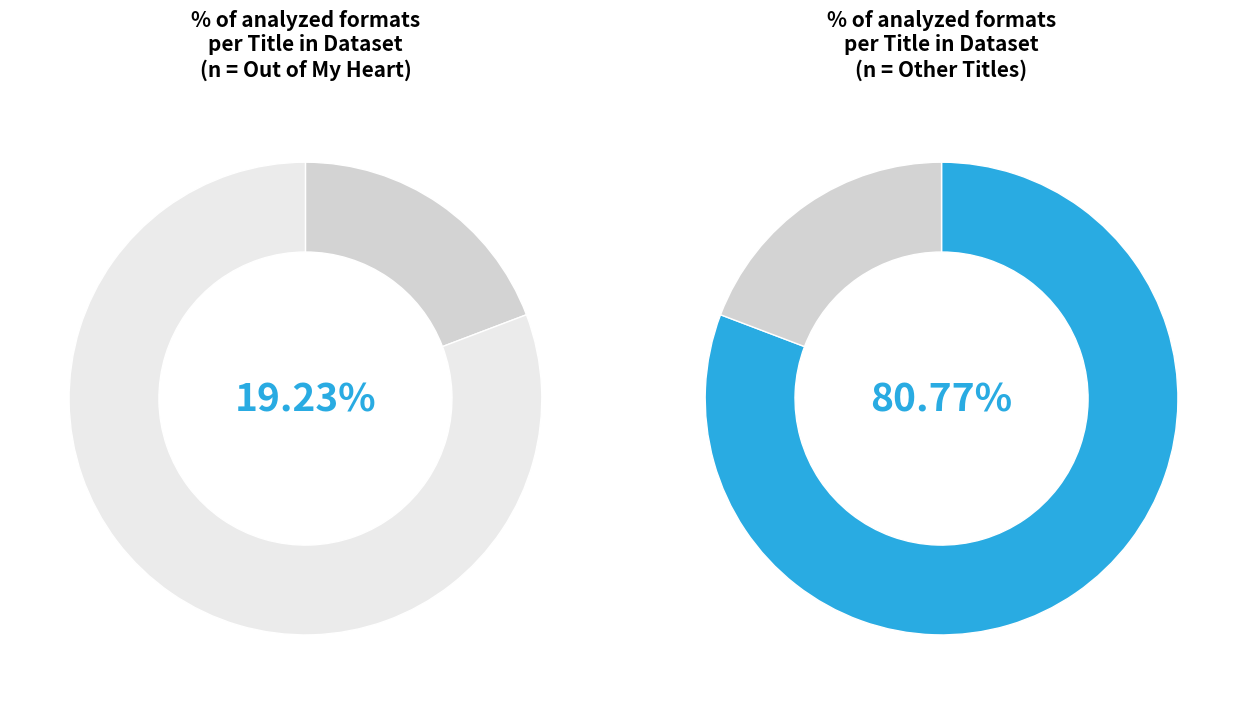

Does 4 represent more than half of the total?

No